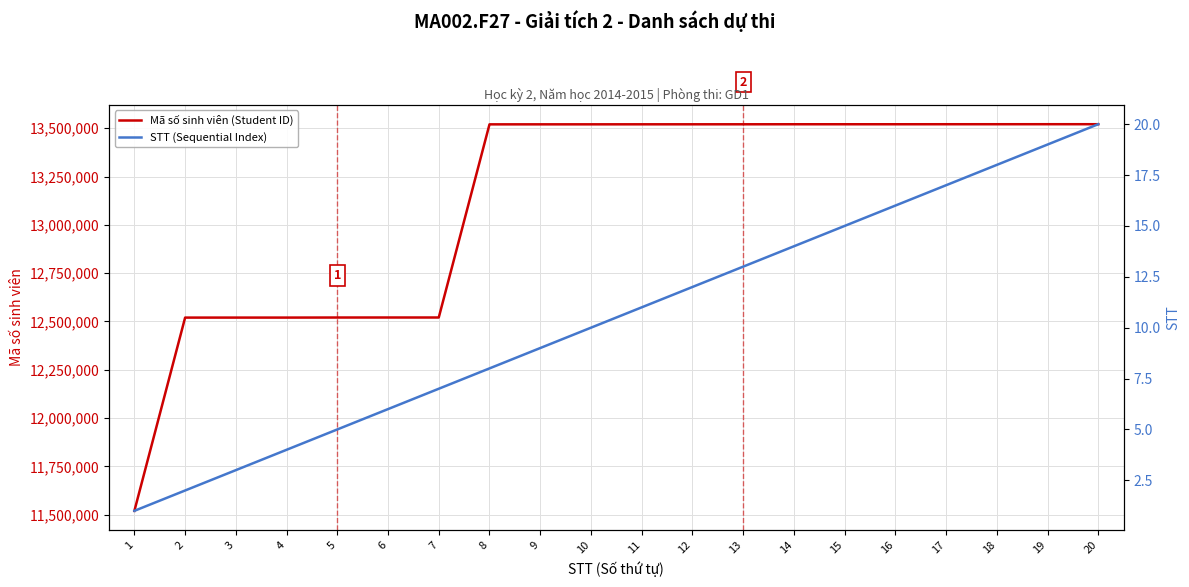

True or false: STT (Sequential Index) and Mã số sinh viên (Student ID) cross at least once.

False